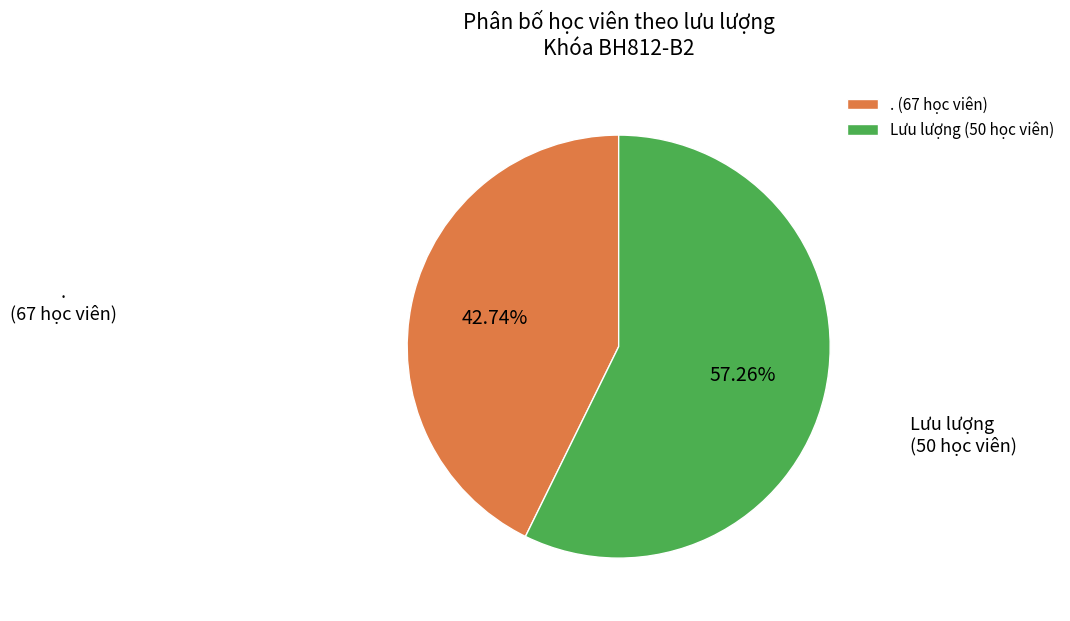

Combined, what portion of the pie is . and Lưu lượng?

100.0%